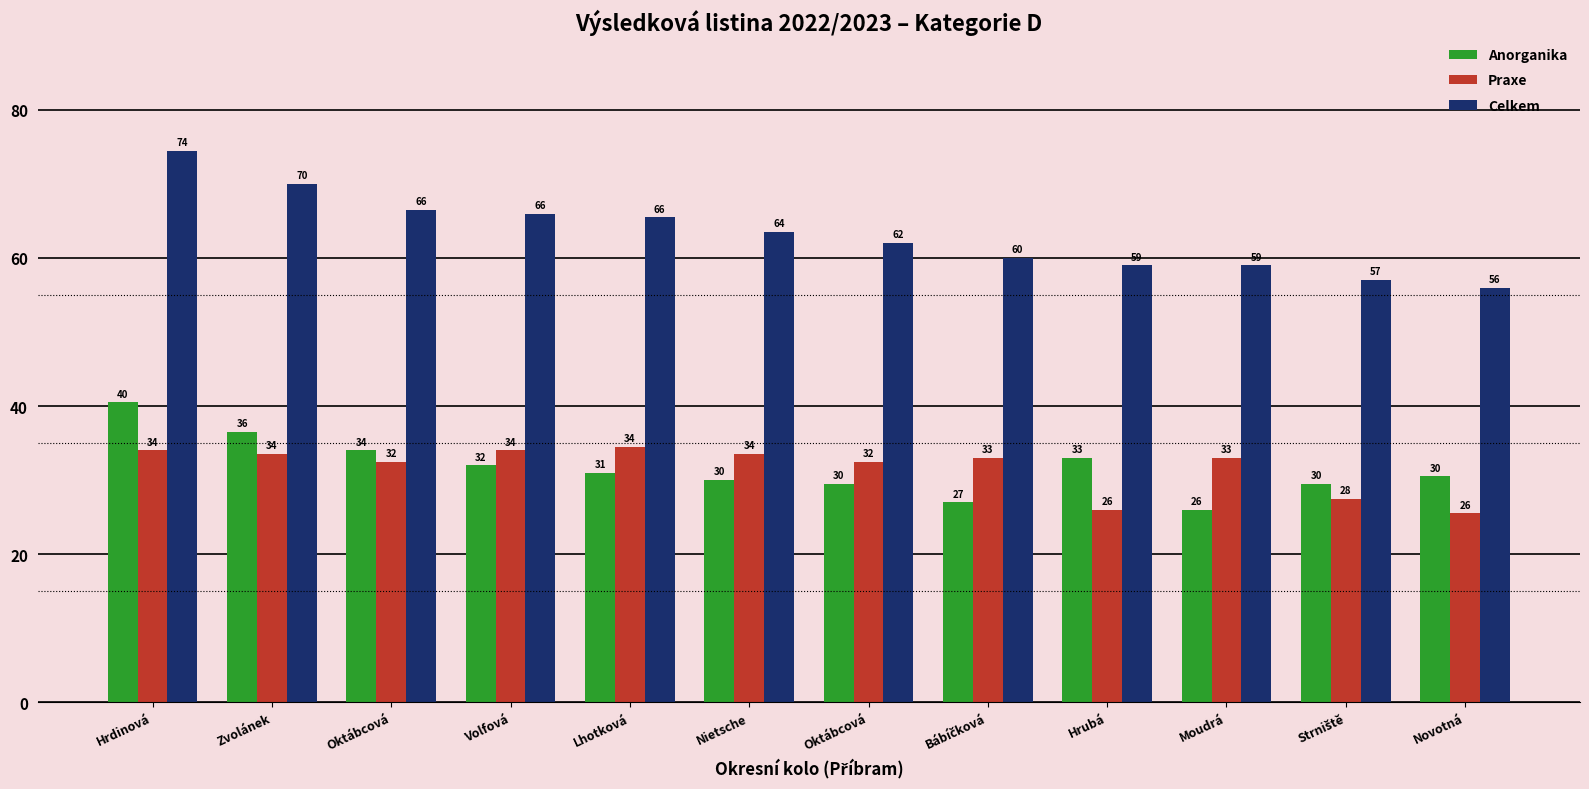

Does the chart contain stacked bars?

No